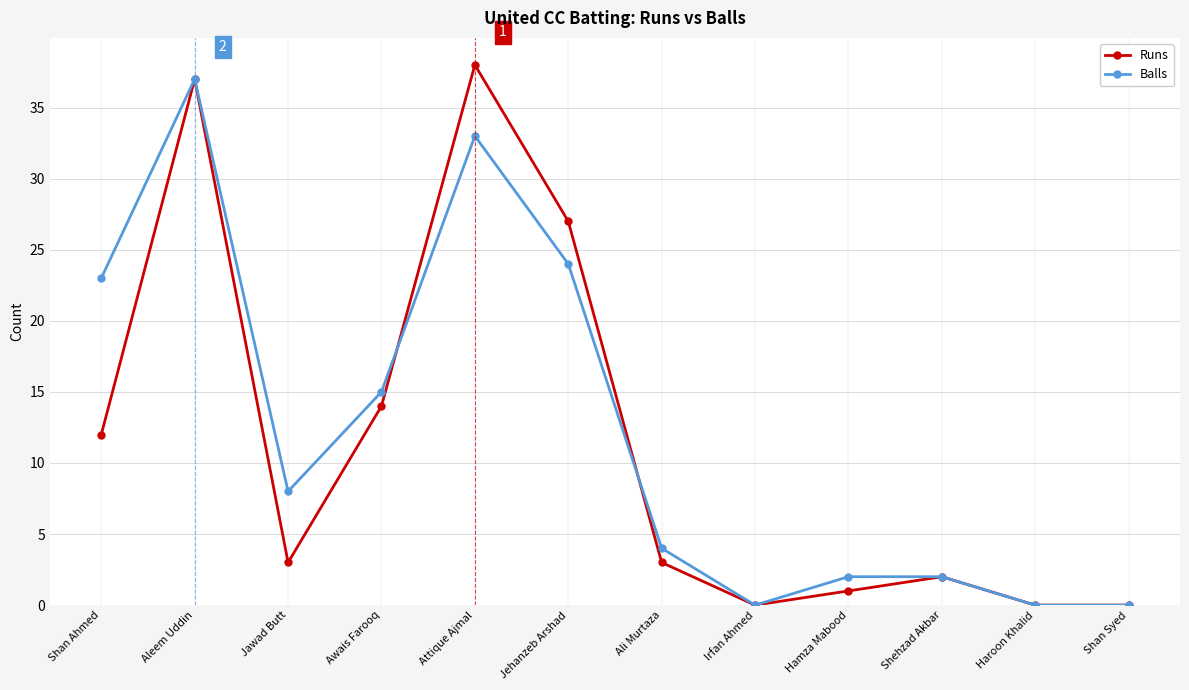

Reading right to left, extract all data points from this chart.

Runs: 0	0	2	1	0	3	27	38	14	3	37	12
Balls: 0	0	2	2	0	4	24	33	15	8	37	23